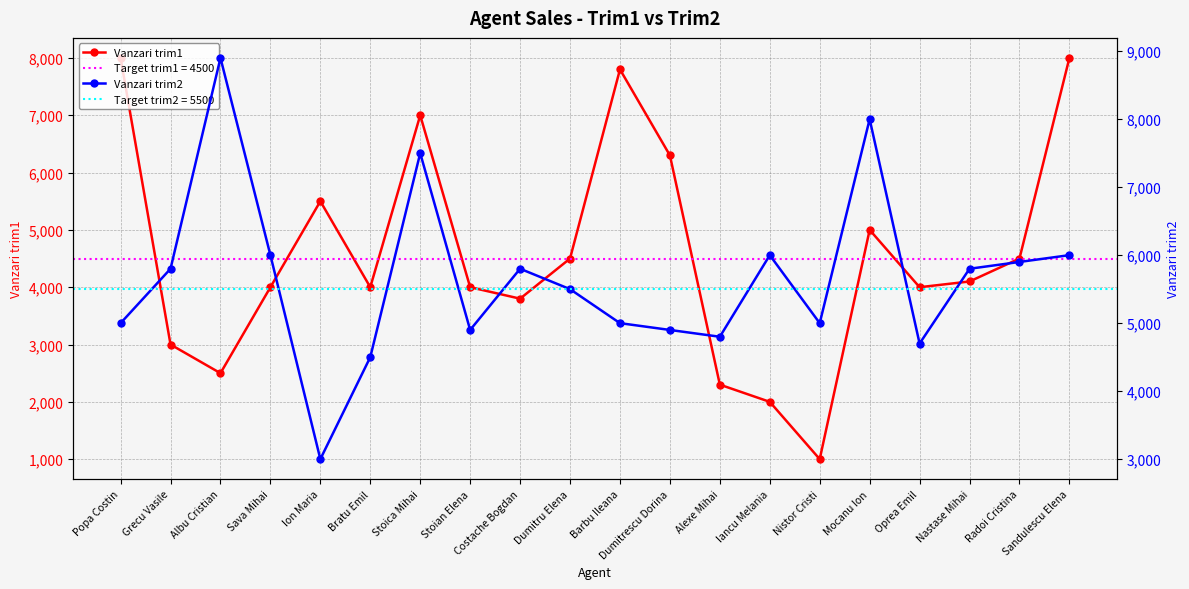

How many data points in Vanzari trim1 are less than 4100?

10